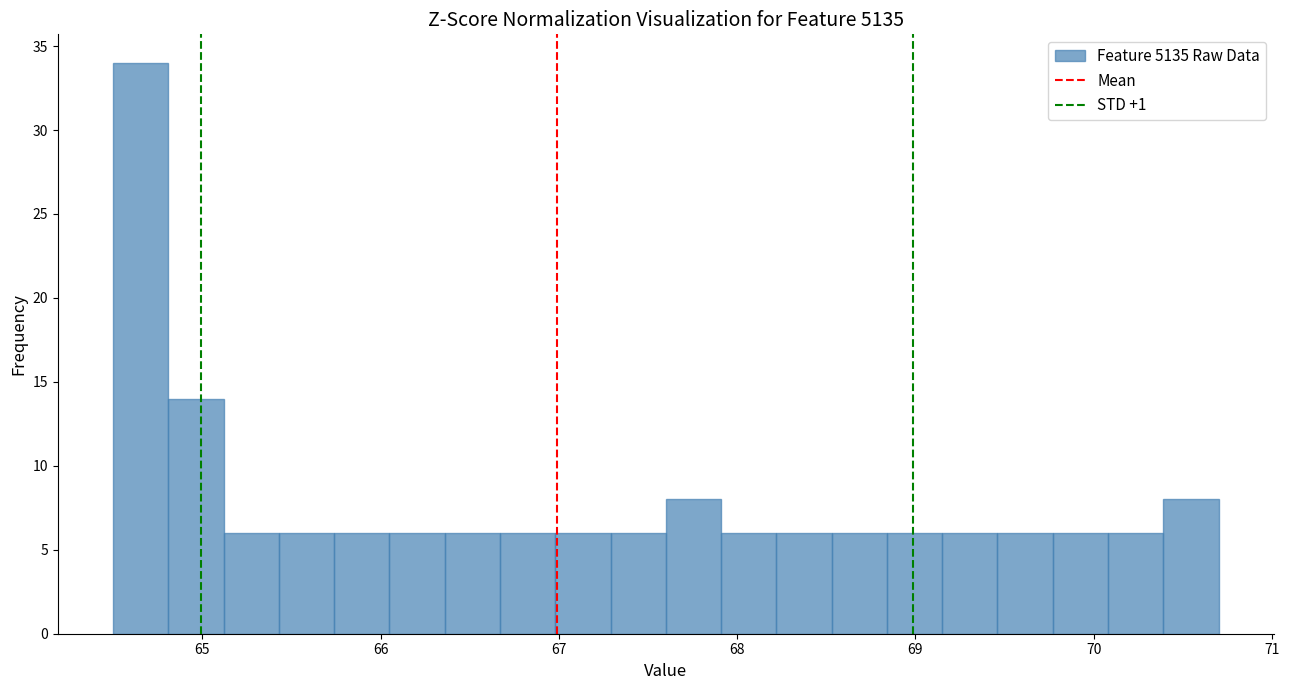

Around what value on the x-axis is the tallest bar? Give the approximate position of its centre, as read against the axis.

64.7